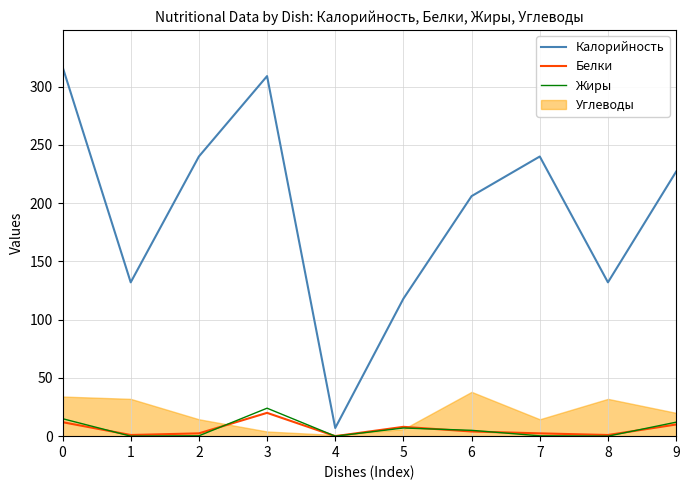

True or false: Белки and Калорийность intersect in this chart.

False